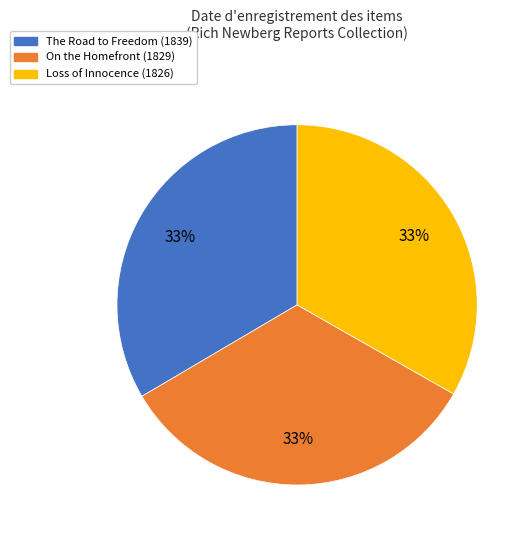

To the nearest percent, what is the average slice percentage?

33%